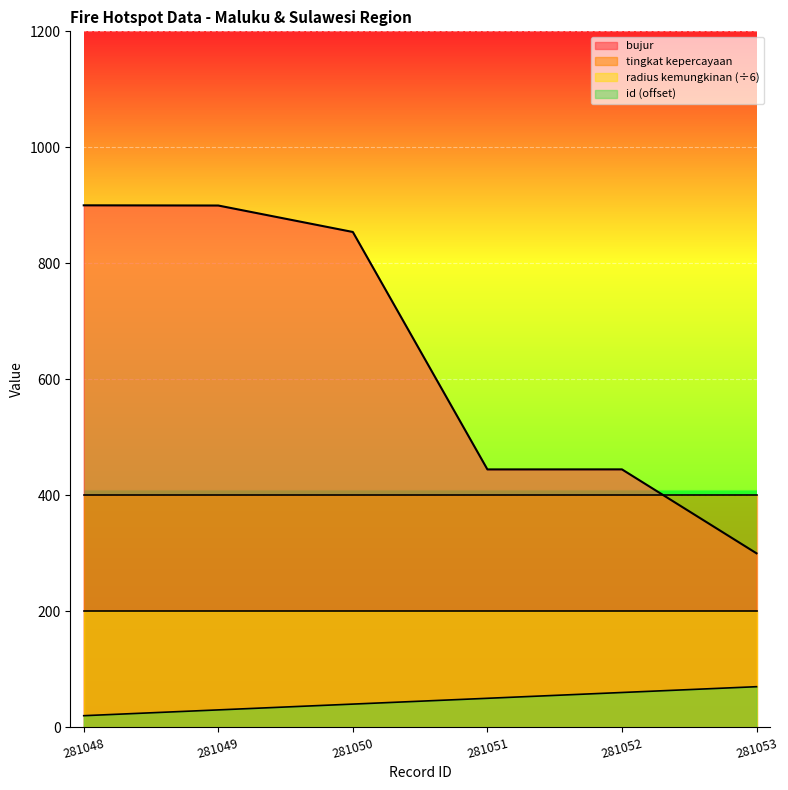

How many lines are shown in the chart?

4